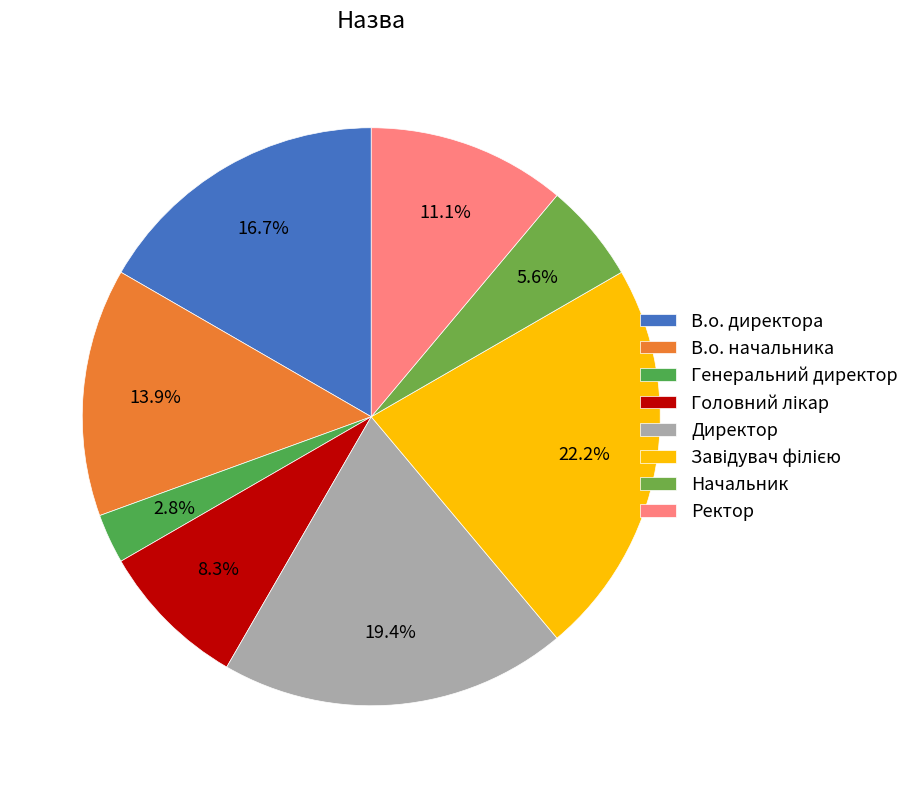

To the nearest percent, what is the difference between the Ректор and Завідувач філією slice percentages?

11%